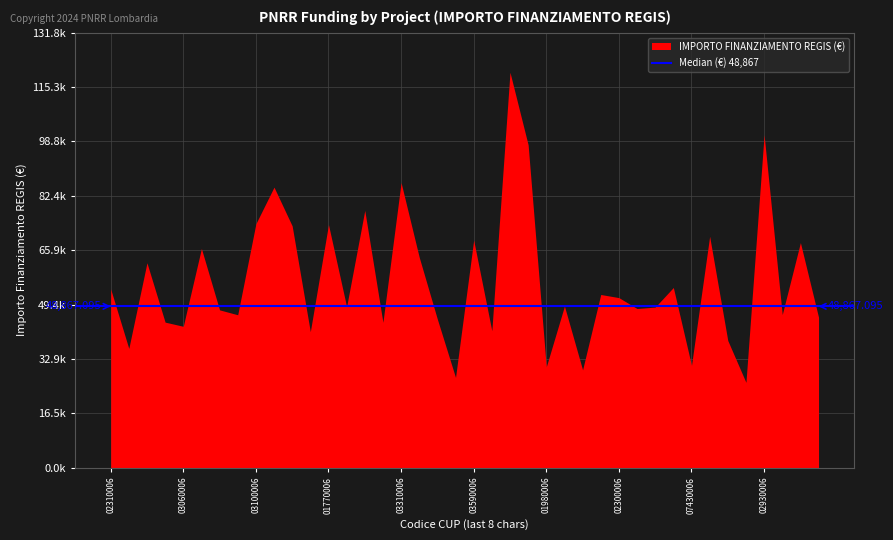

What is the sum of all values?

2258793.9